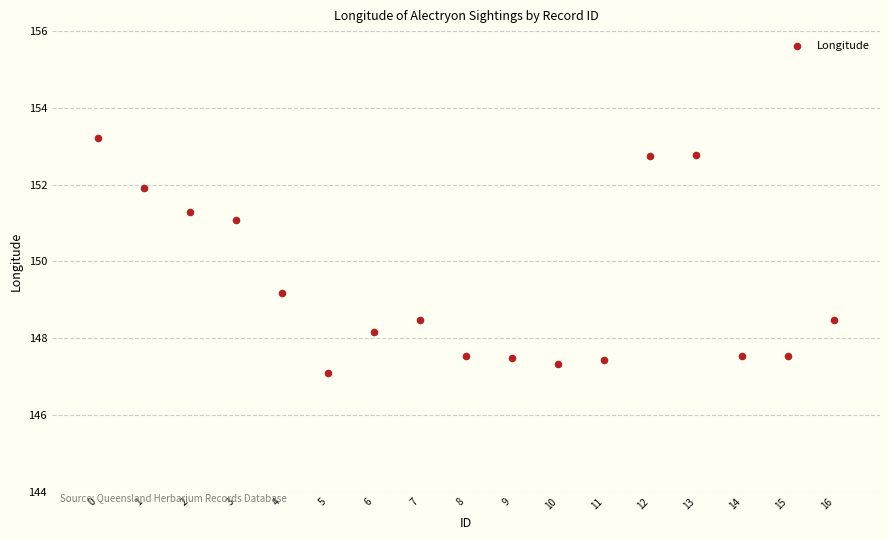

What Y value in the scatter plot is closest to 150?

149.2